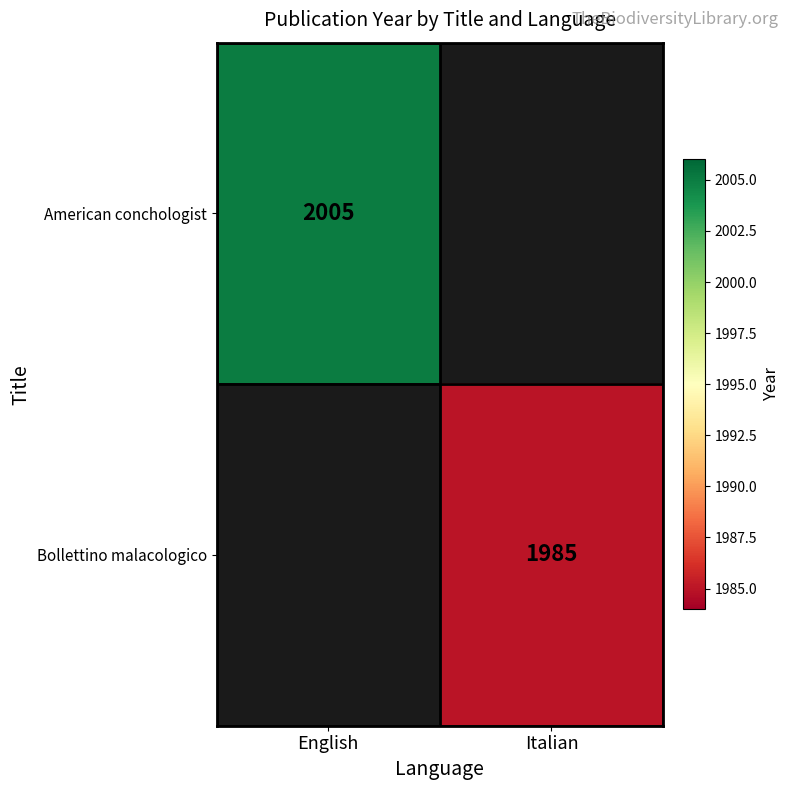

Count the number of categories in the chart.

2